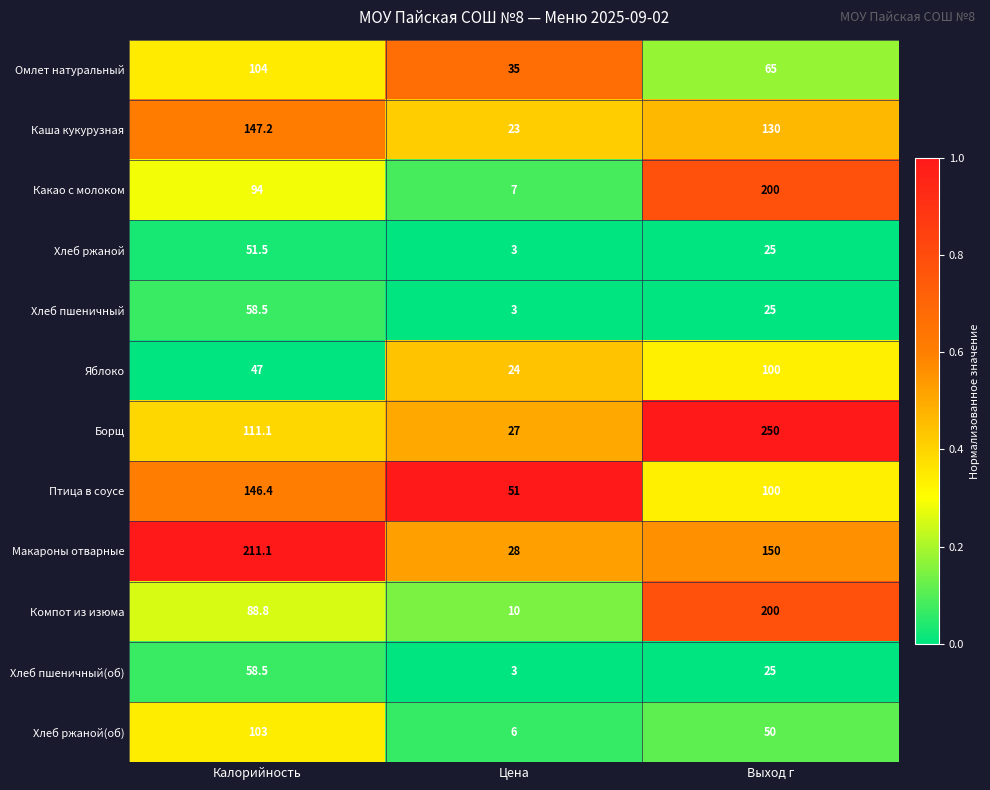

How many categories are shown in the chart?

3